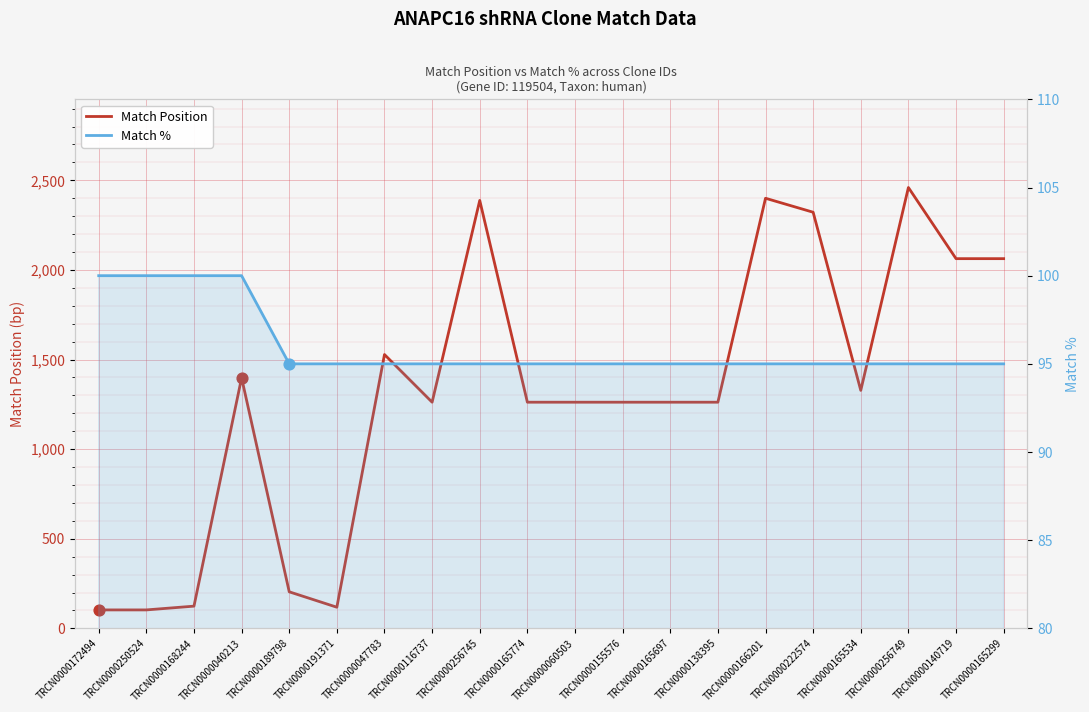

At how many categories does at least one series exceed 224?

15